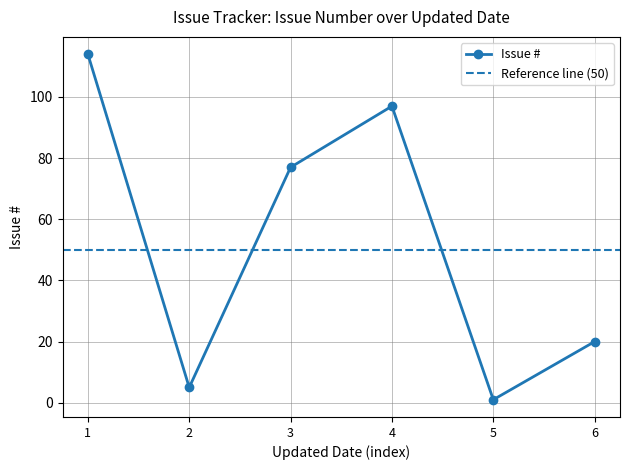

How many lines are shown in the chart?

1